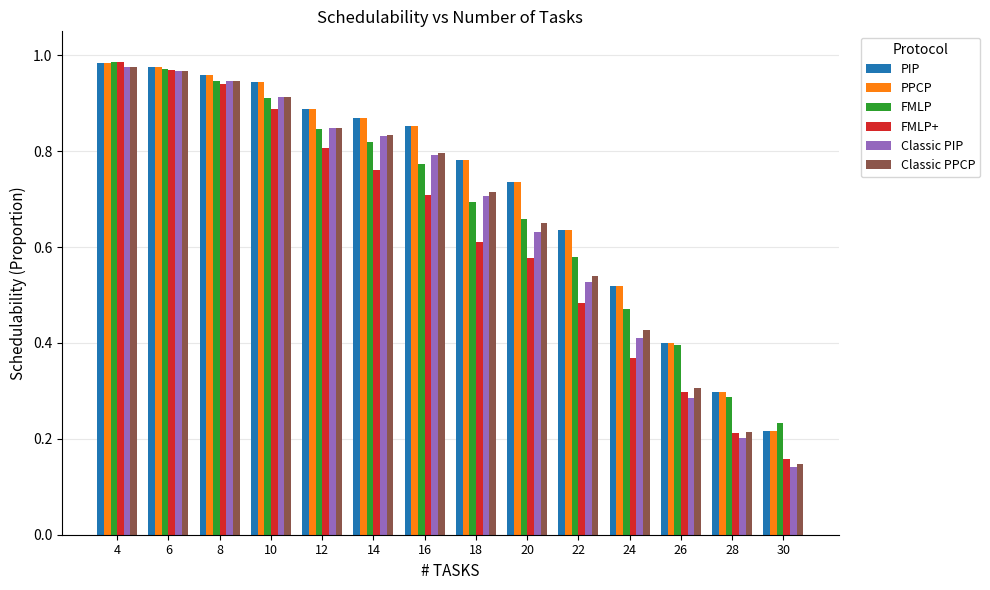

True or false: PIP has a value of 0.2 at 24.

False